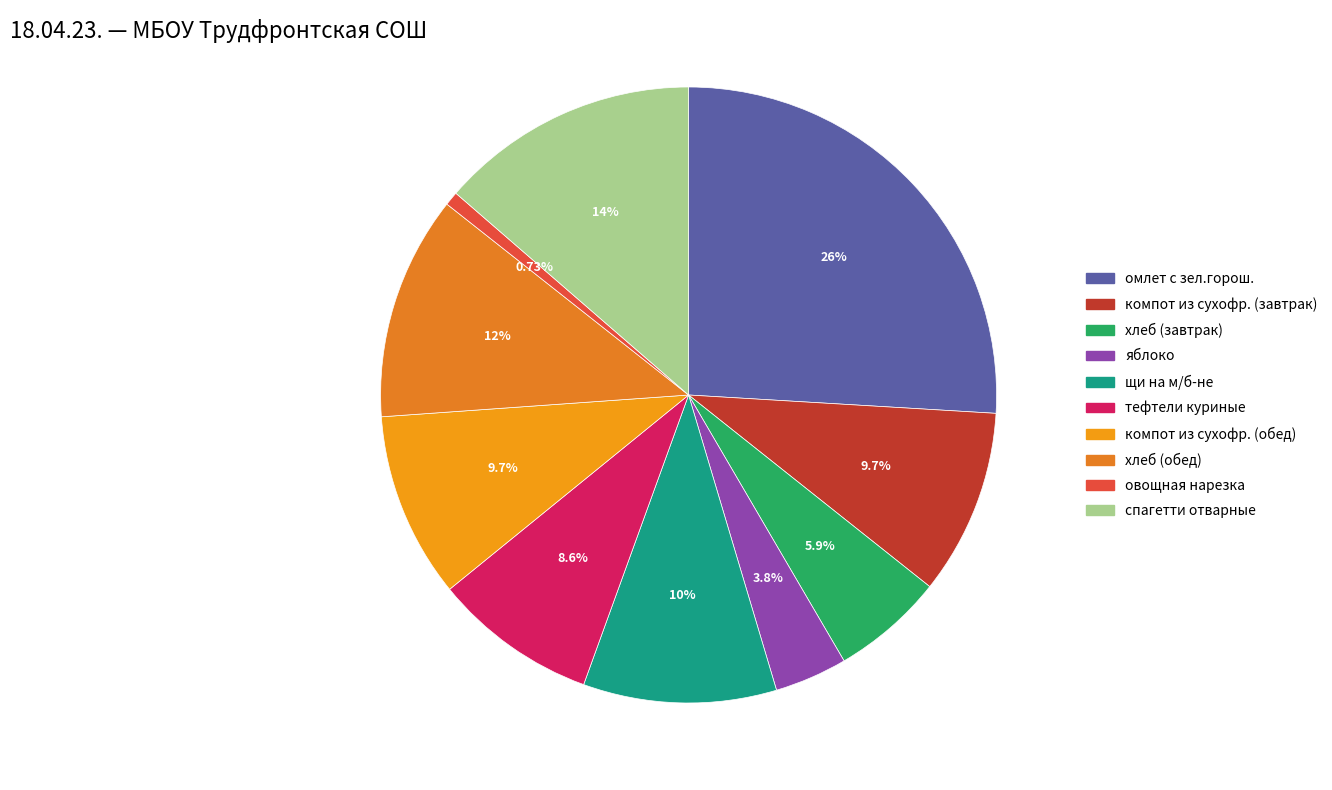

The овощная нарезка slice represents 11% of the pie. True or false?

False